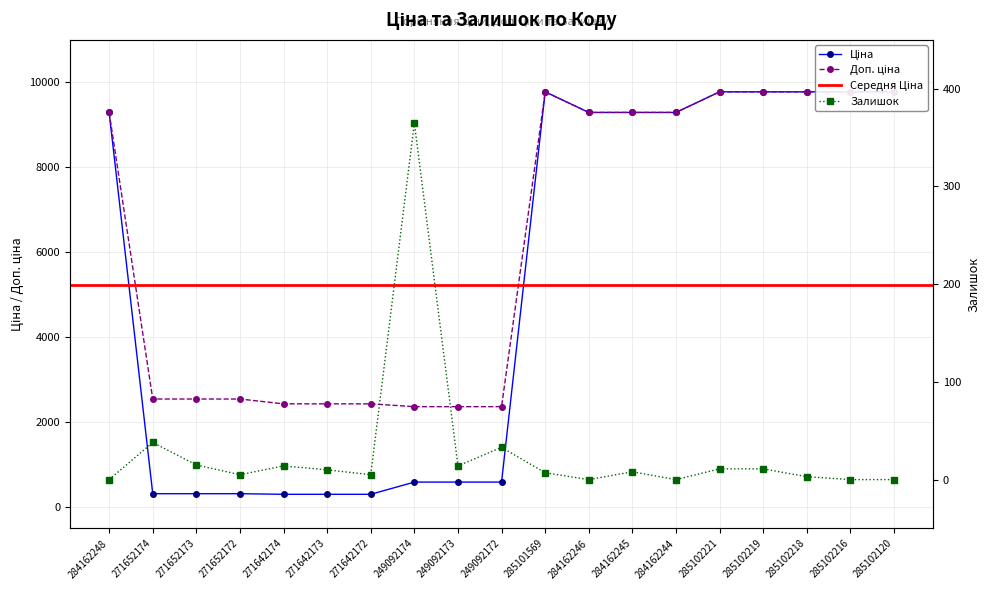

What is the total value across all series at 285102216?

19551.0